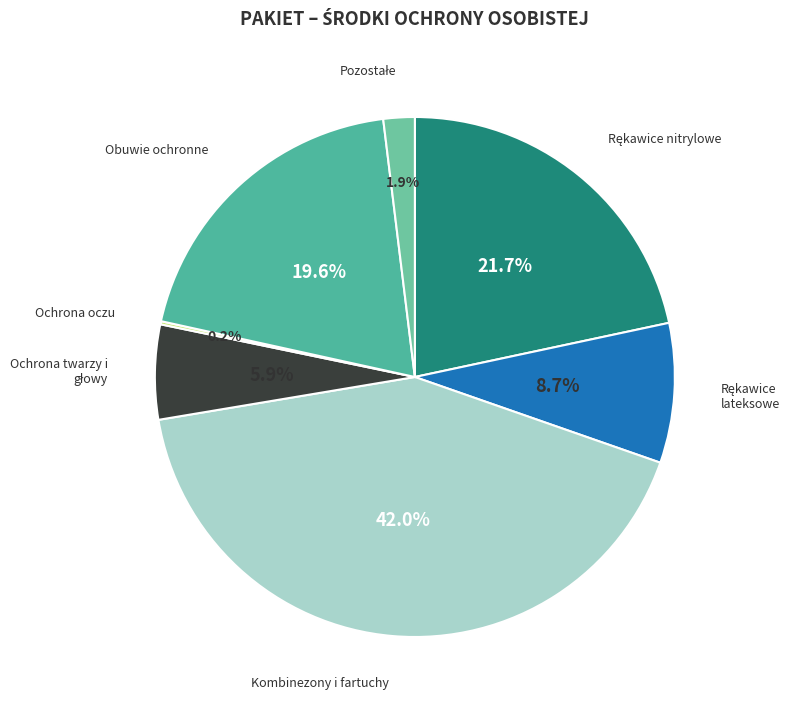

Which category has the biggest portion of the pie?

Kombinezony i fartuchy